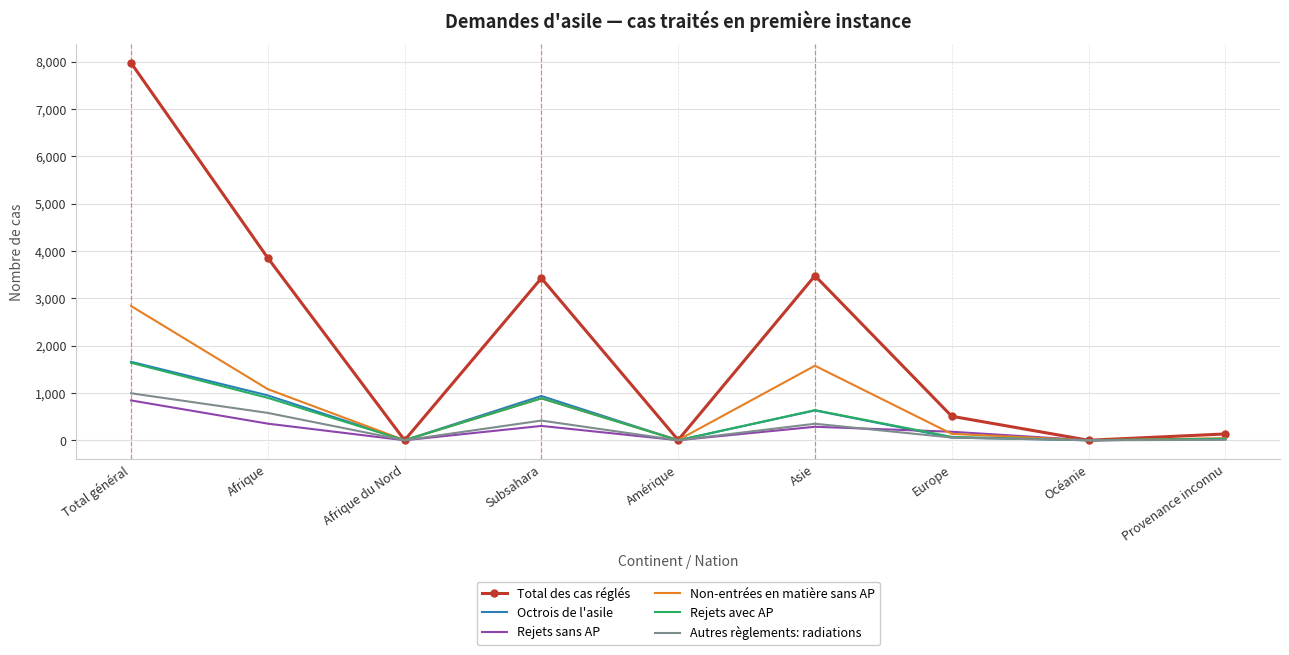

Where is Total des cas réglés nearest to the value 3988?

Afrique